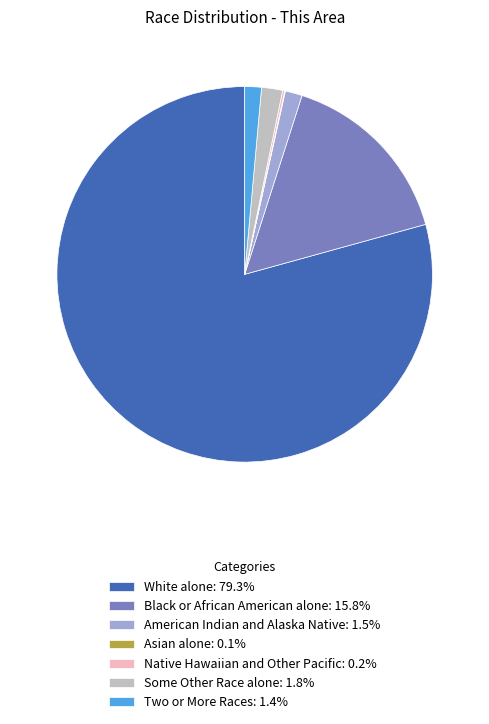

Is the sum of Two or More Races: 1.4% and American Indian and Alaska Native: 1.5% greater than half?

No